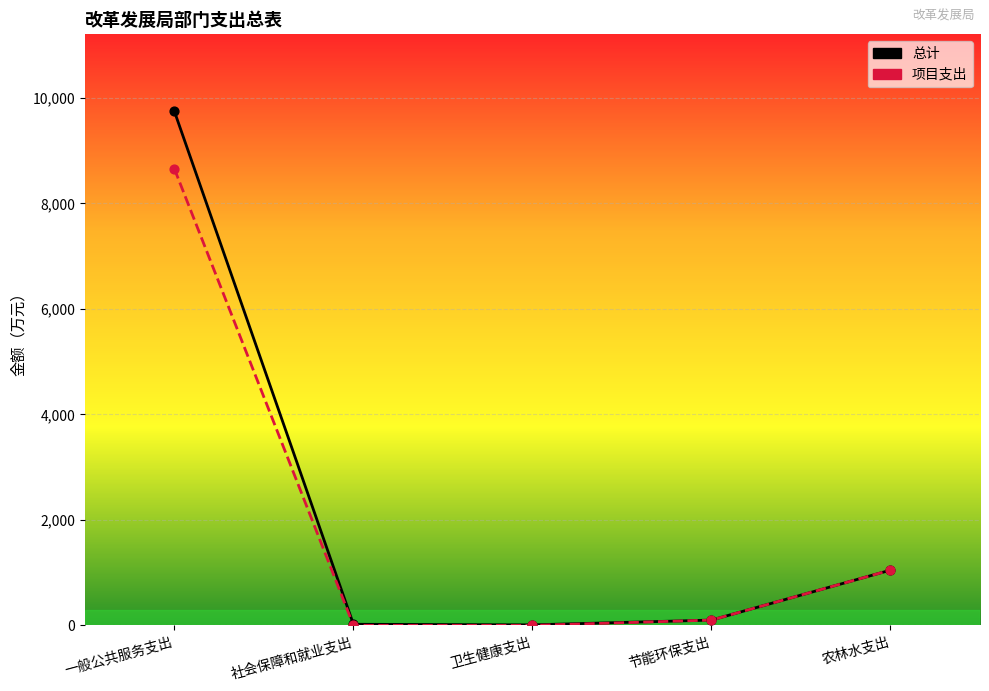

At how many categories does at least one series exceed 5166?

1